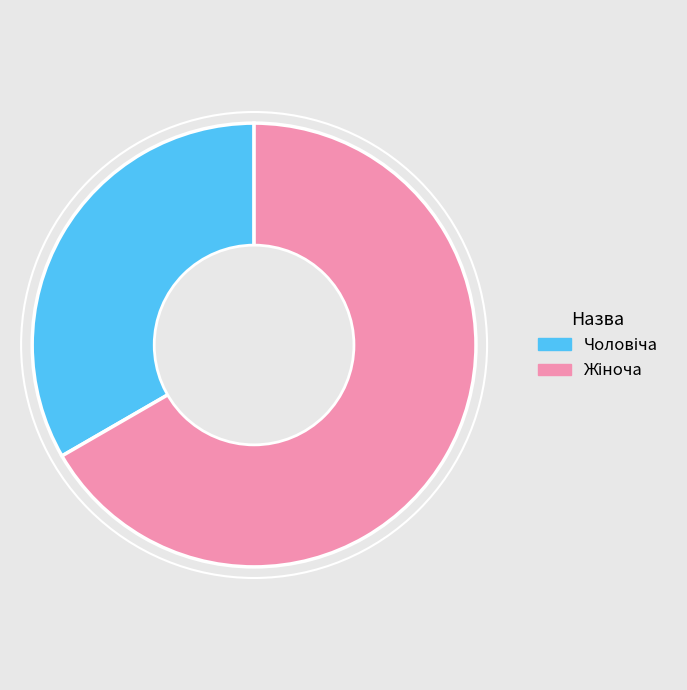

Is there a majority slice in this chart?

Yes